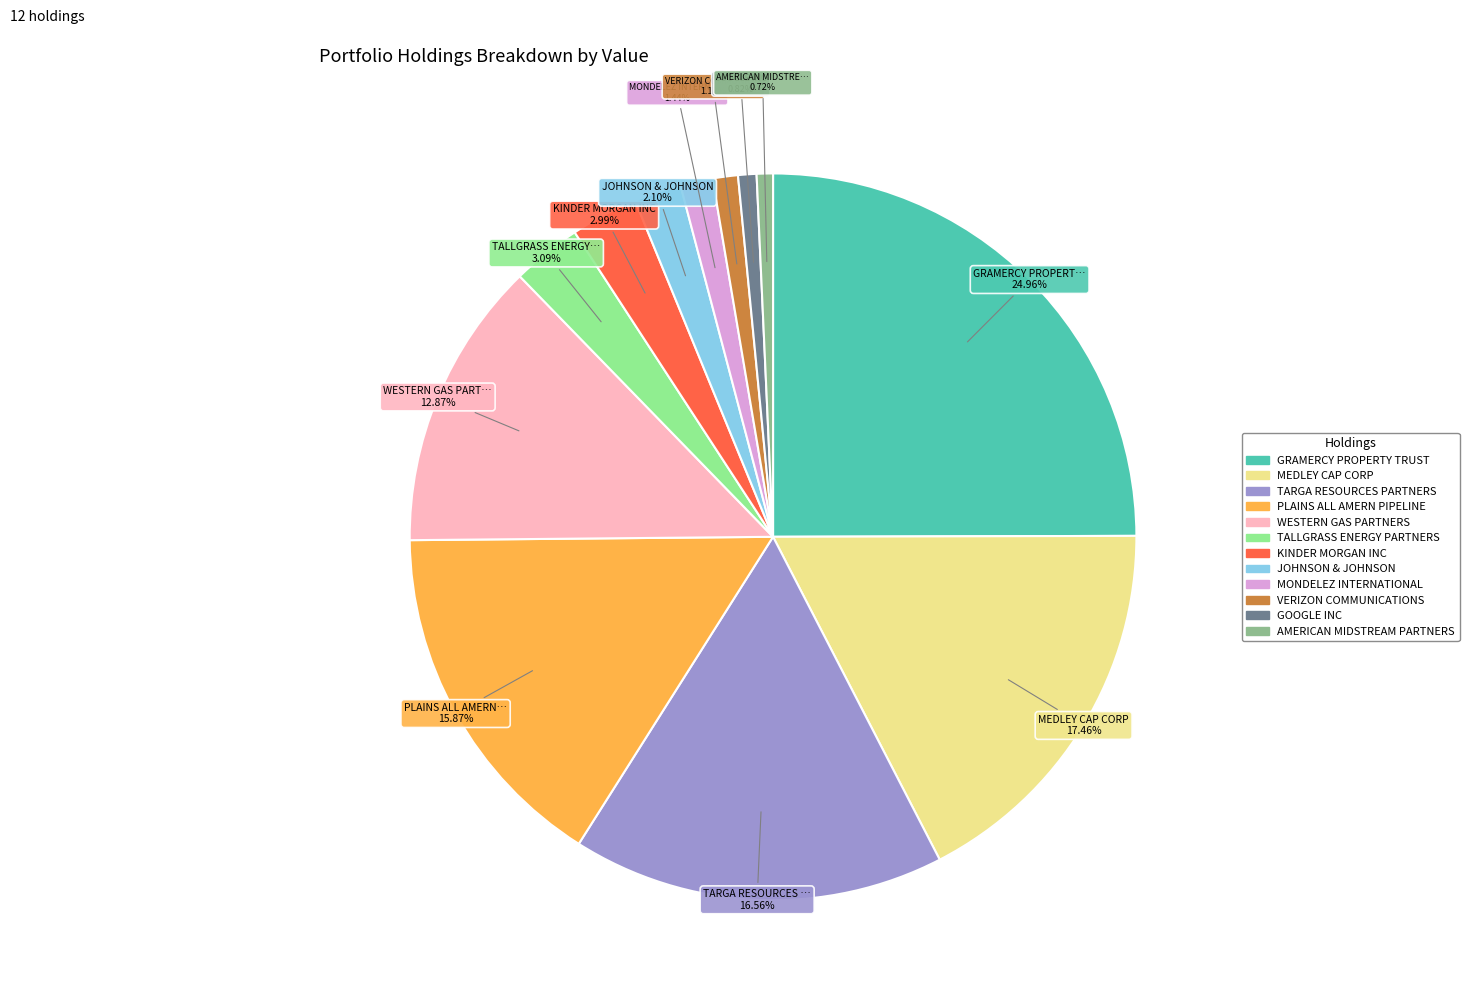

Which has a higher value, GRAMERCY PROPERTY TRUST or JOHNSON & JOHNSON?

GRAMERCY PROPERTY TRUST